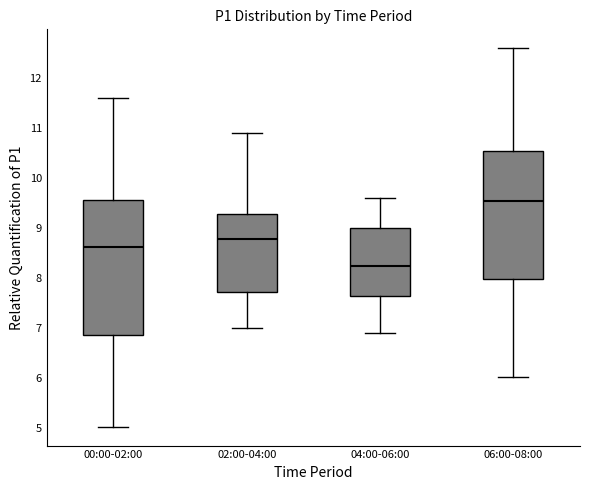

Which box's median line is the highest?

06:00-08:00